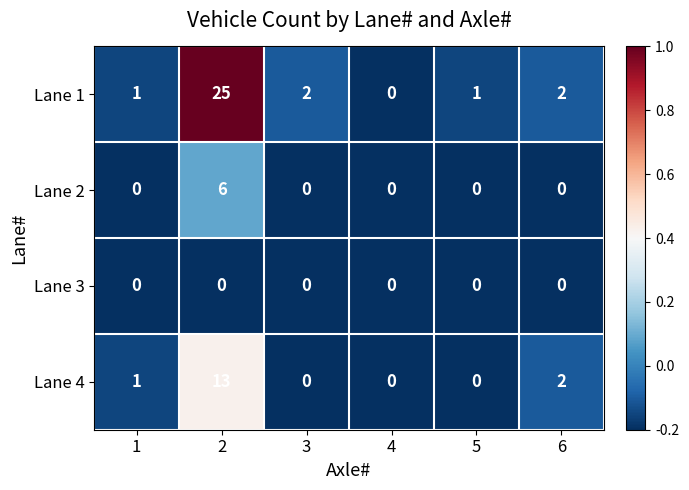

Is the value of Lane 3 at 2 greater than the value of Lane 2 at 2?

No